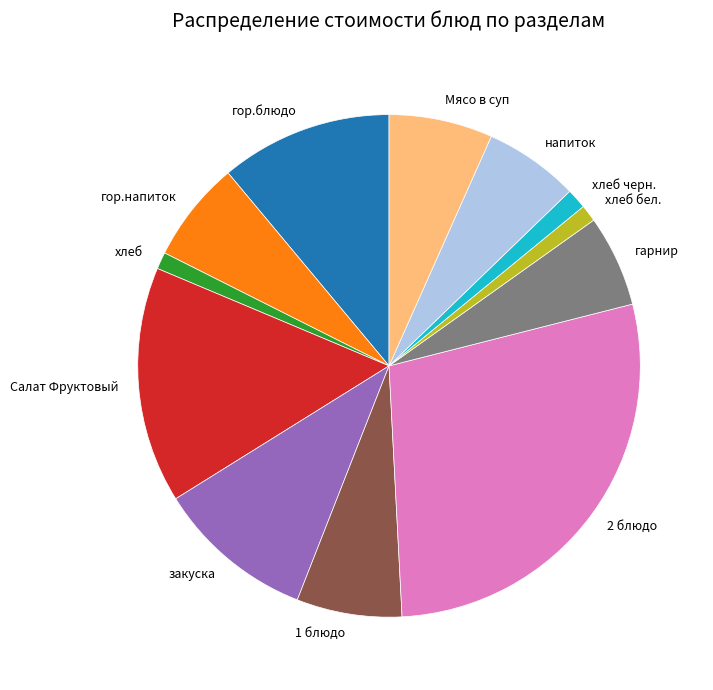

Approximately how many times larger is the value at гарнир compared to закуска?

0.6